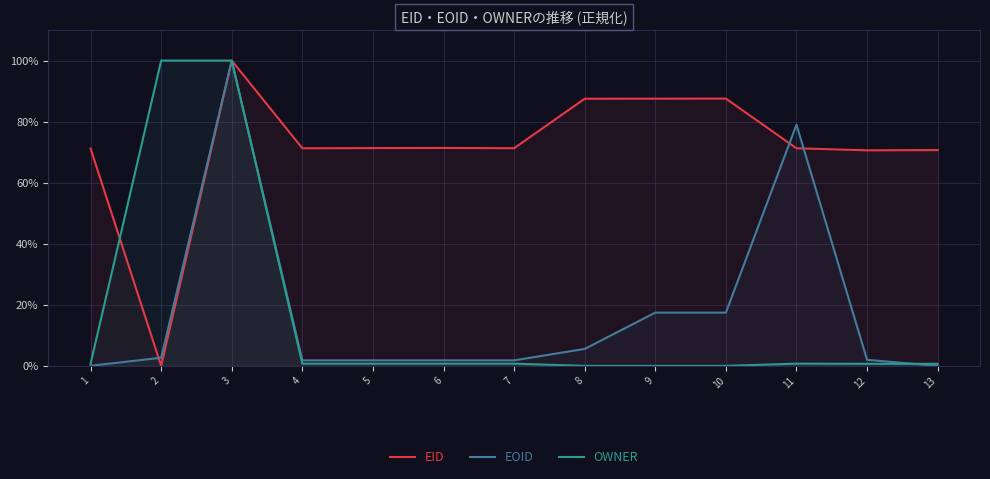

Which has a higher value, 3 or 4?

3